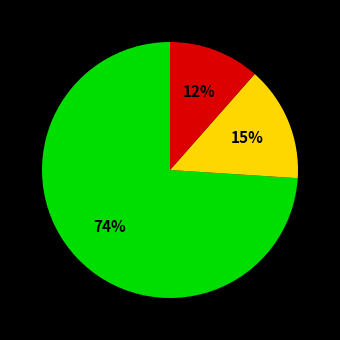

To the nearest percent, what is the average slice percentage?

33%